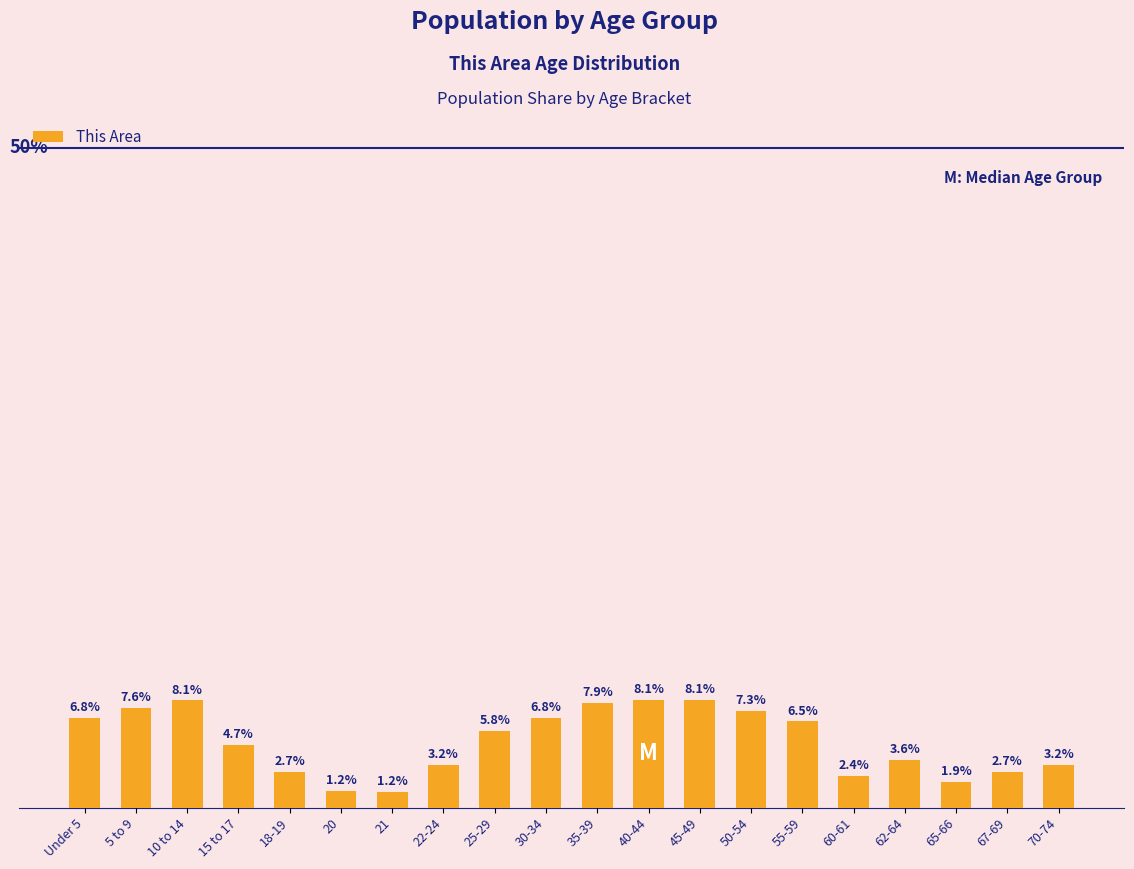

At which label is the value closest to 4?

62-64